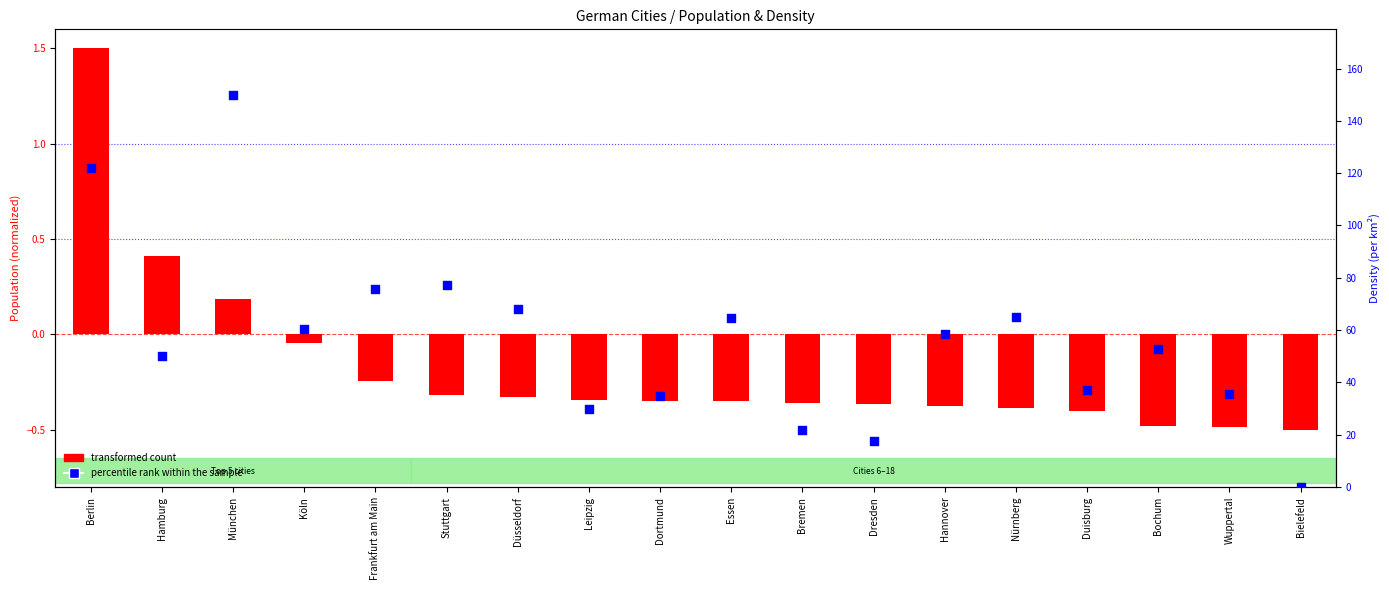

At which category is the sum across all series the highest?

München